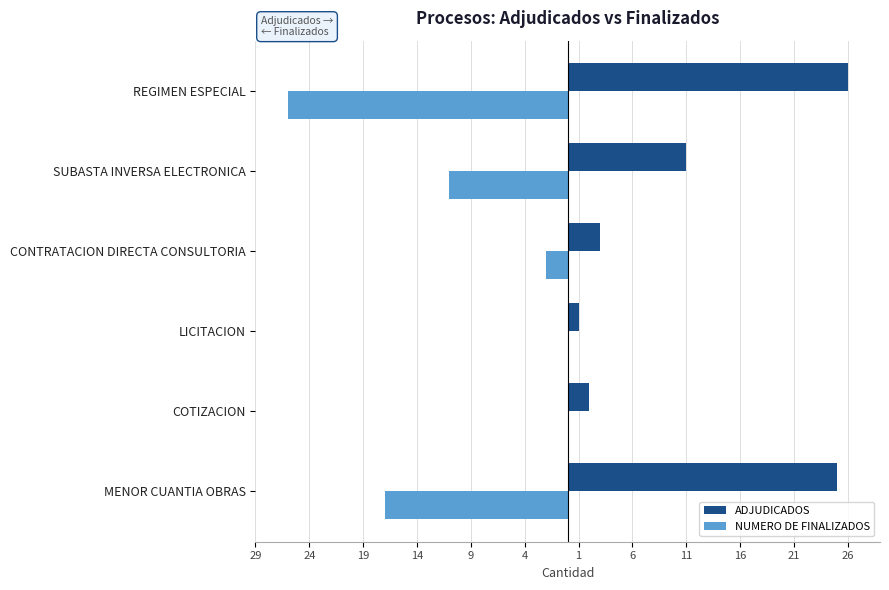

What are all the series names shown in the legend?

ADJUDICADOS, NUMERO DE FINALIZADOS